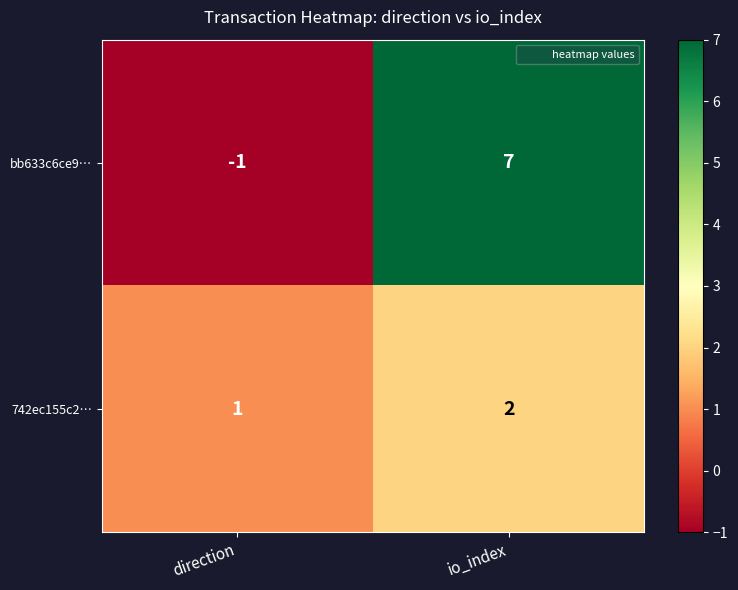

What is the sum of all bb633c6ce9… values?

6